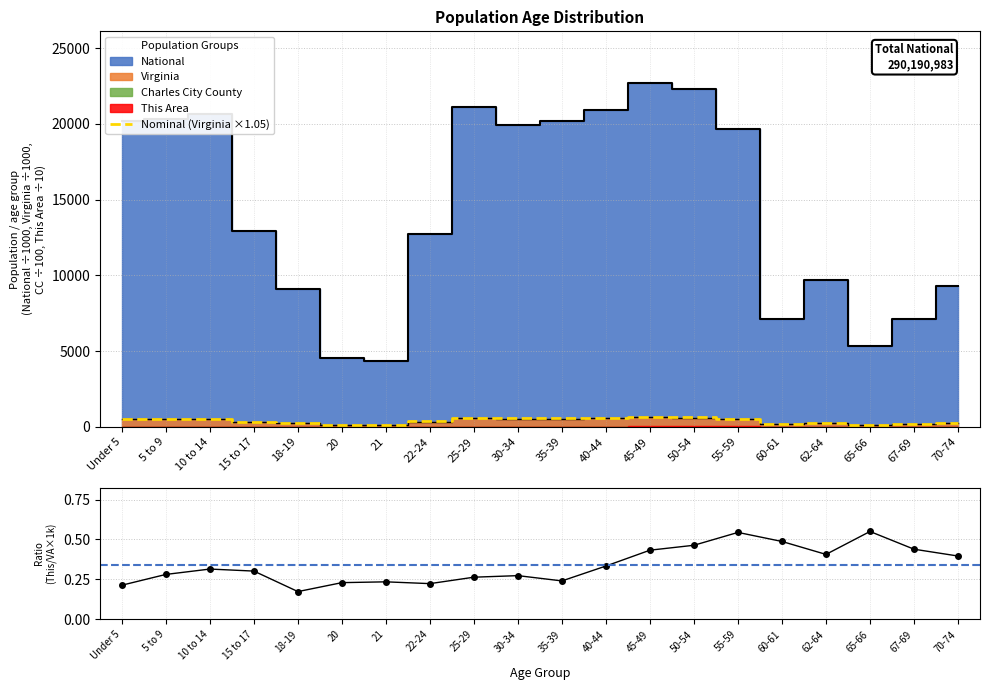

Is the value of This Area / Virginia ×1000 at 5 to 9 greater than the value of Nominal (Virginia ×1.05) at 5 to 9?

No